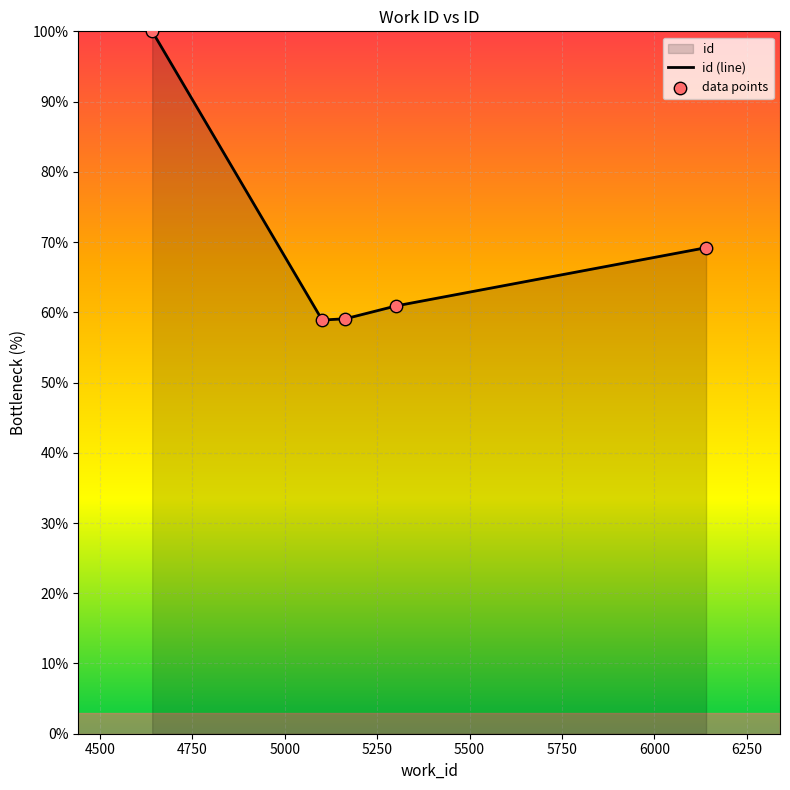

Which series reaches the maximum Y coordinate?

id (line)